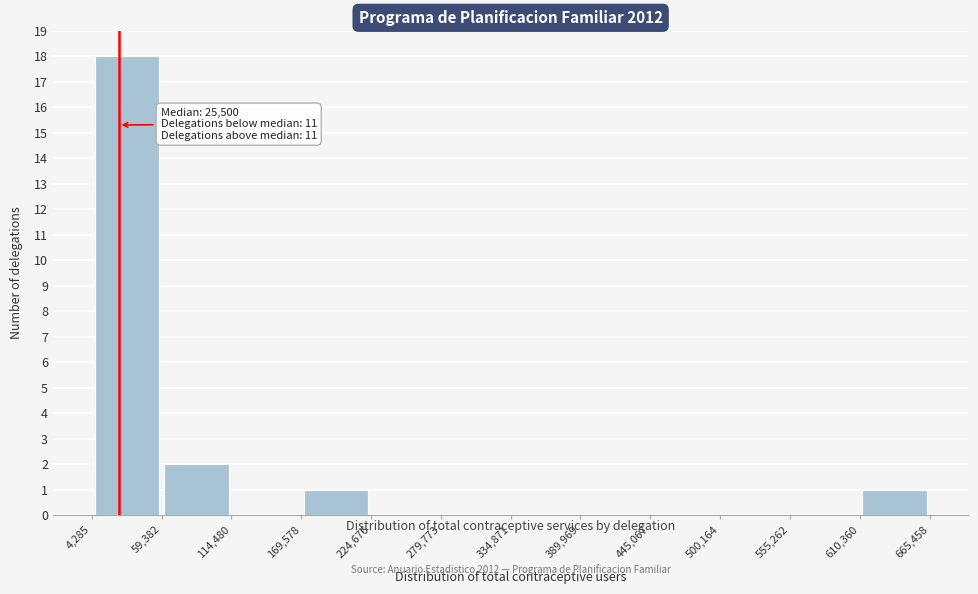

Over which range of the x-axis is the bar tallest?

4,285 to 59,382